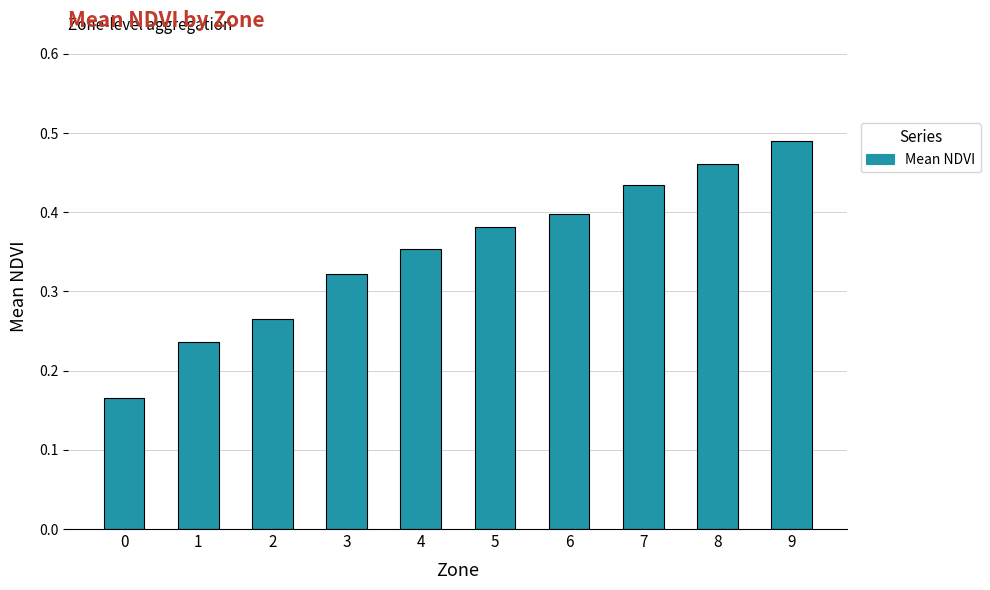

What is the change in value from 5 to 9?

+0.1